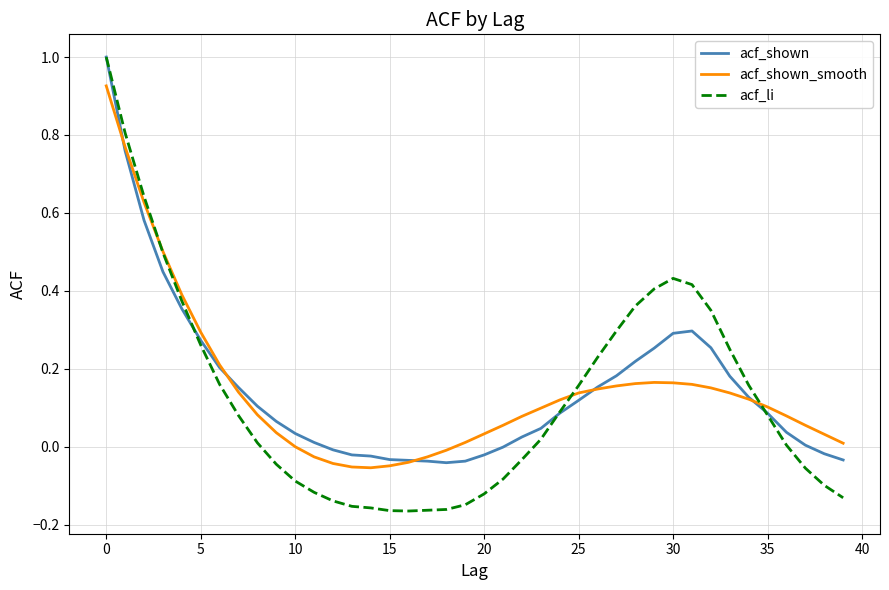

What is the greatest value displayed?

1.0